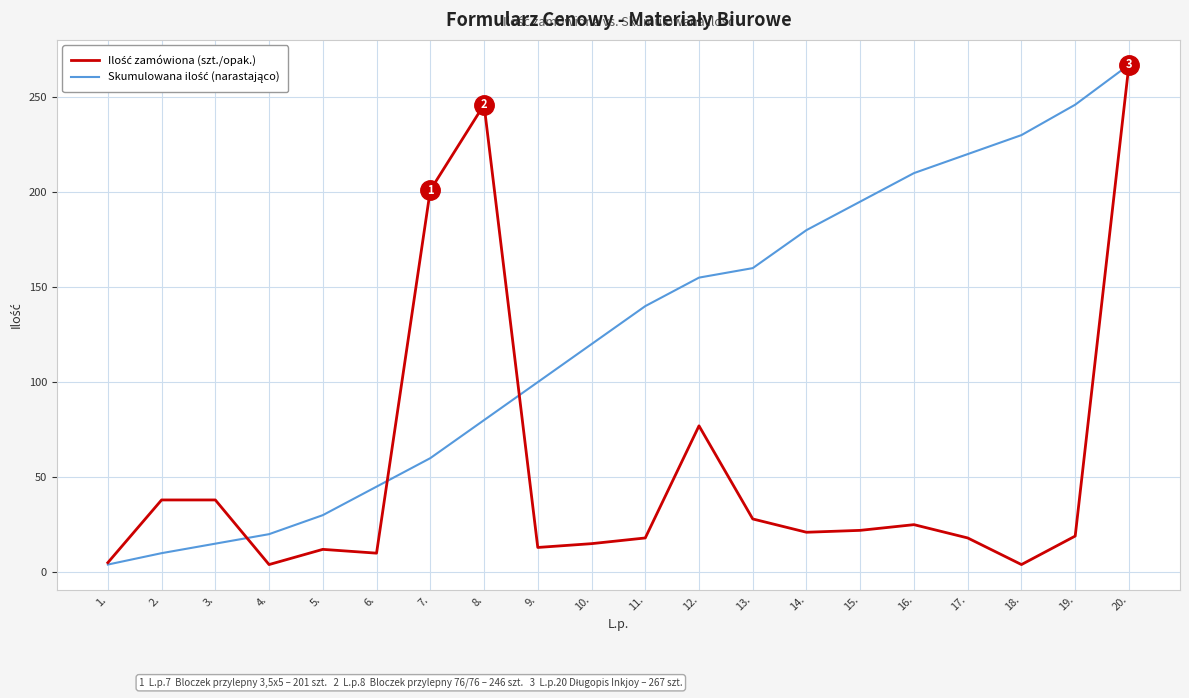

Does the chart display data point markers on the line(s)?

No